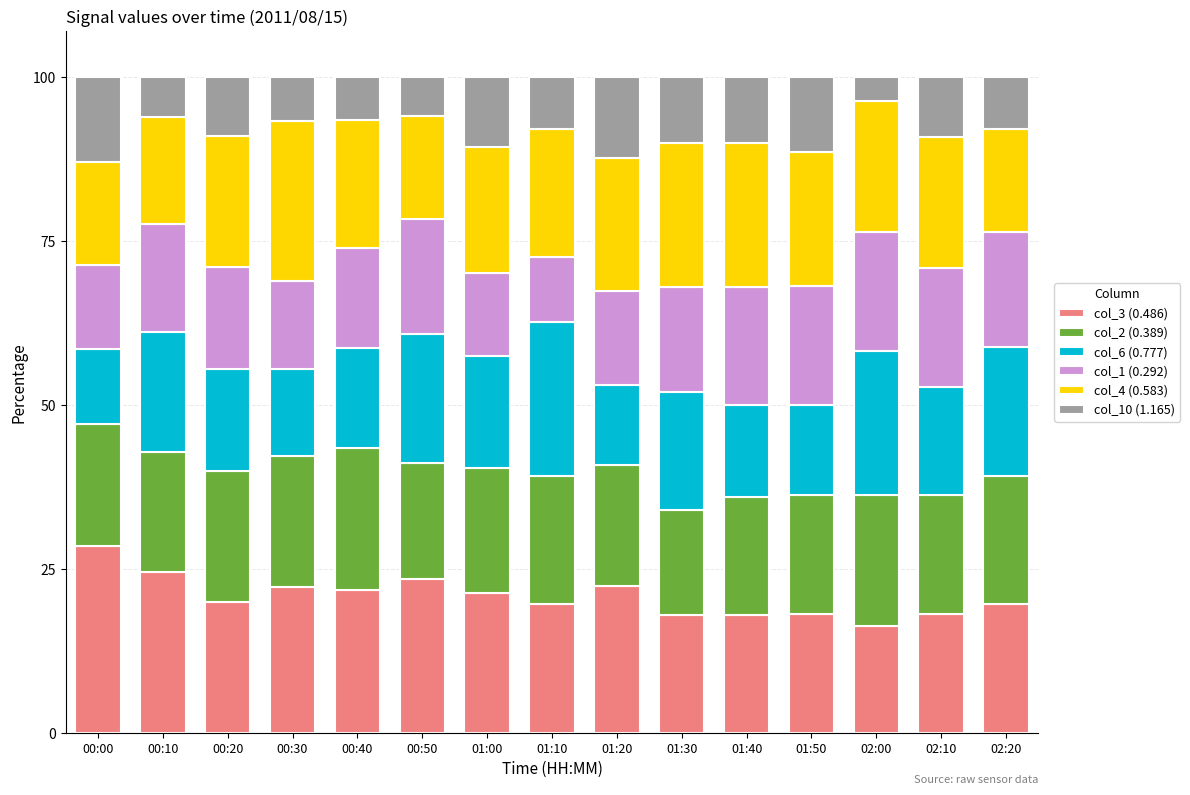

What is the maximum value for col_3 (0.486)?

28.6